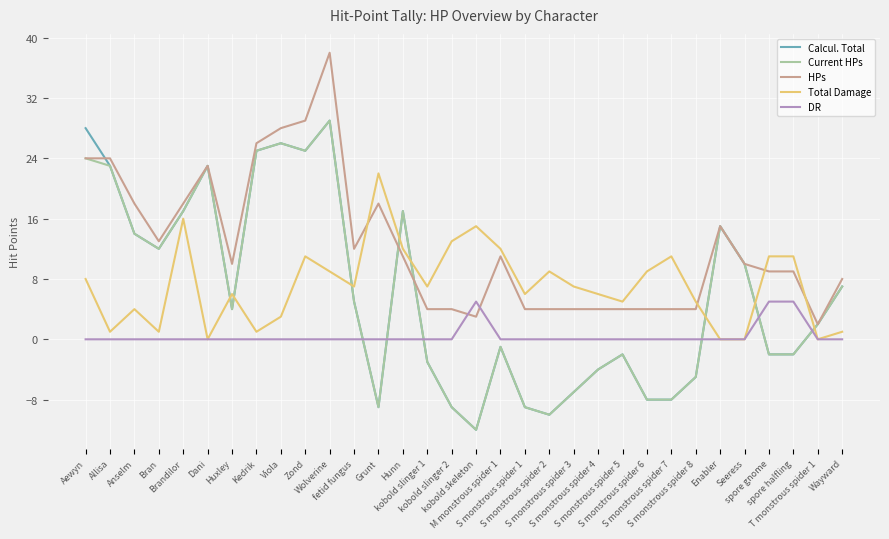

What value does the Current HPs series have at S monstrous spider 1, to the nearest 5?

-10